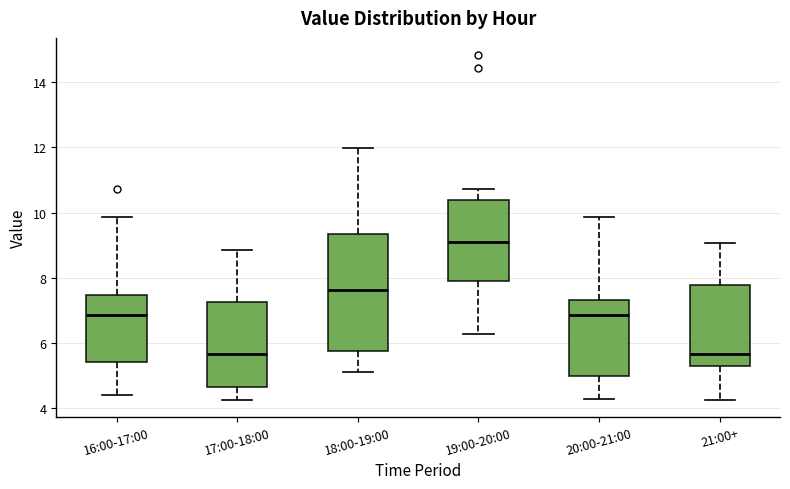

Reading left to right, transcribe this box plot: for each box, give where its median line is, the range the box spans, and where its two whiskers end, as read against the y-axis. The values are not printed on the chart, so give them approximately, as read against the axis.

16:00-17:00: median 6.8, box 5.4 to 7.4, whiskers 4.4 to 9.8
17:00-18:00: median 5.6, box 4.6 to 7.2, whiskers 4.2 to 8.8
18:00-19:00: median 7.6, box 5.8 to 9.4, whiskers 5.2 to 12.0
19:00-20:00: median 9.2, box 8.0 to 10.4, whiskers 6.2 to 10.8
20:00-21:00: median 6.8, box 5.0 to 7.4, whiskers 4.4 to 9.8
21:00+: median 5.6, box 5.2 to 7.8, whiskers 4.2 to 9.0